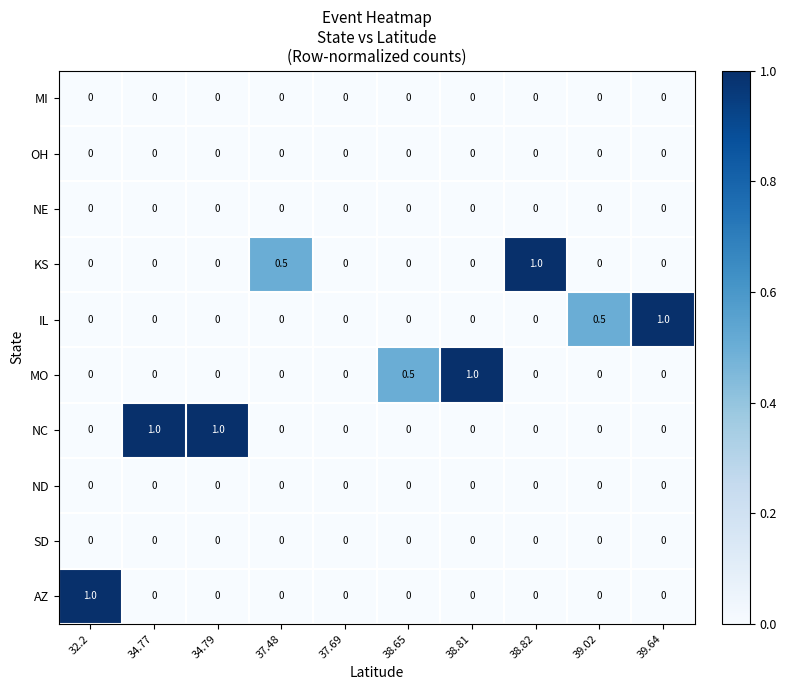

What is the greatest value displayed?

1.0